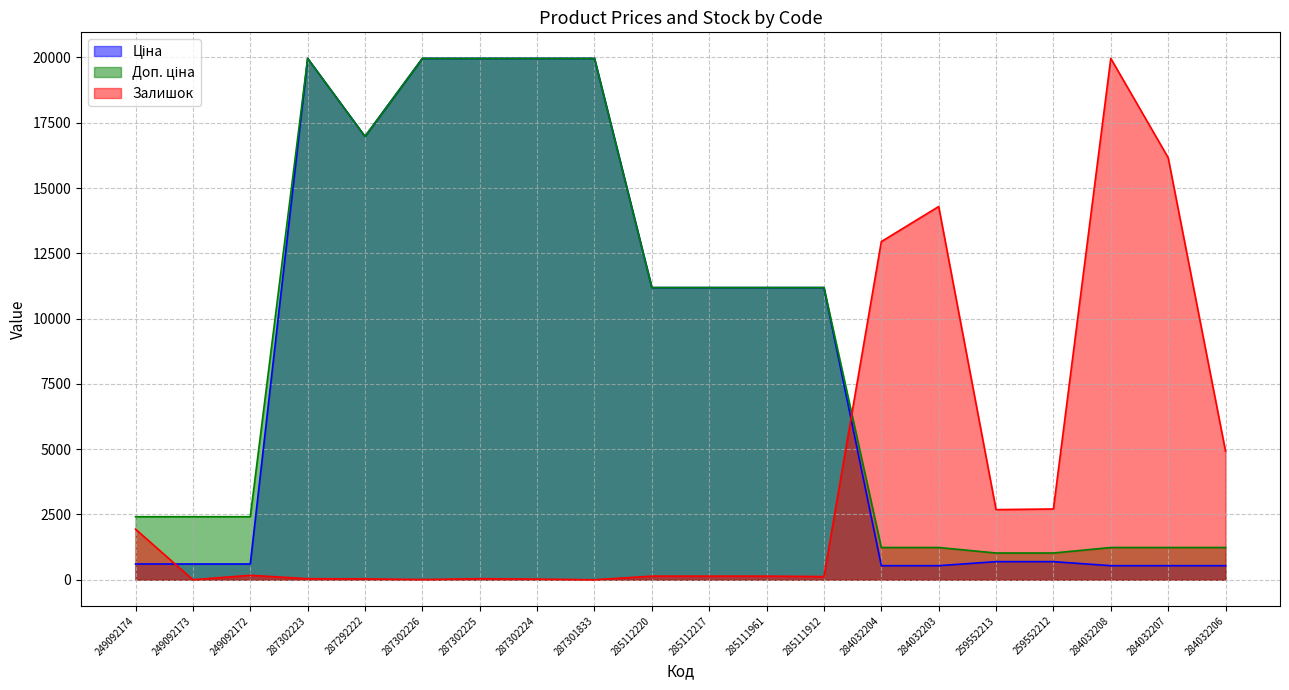

Reading left to right, what are all the values shown in this chart?

Ціна: 249092174=603.7	249092173=603.7	249092172=603.7	287302223=19964.2	287292222=16976.3	287302226=19964.2	287302225=19964.2	287302224=19964.2	287301833=19964.2	285112220=11188.2	285112217=11188.2	285111961=11188.2	285111912=11188.2	284032204=539.0	284032203=539.0	259552213=693.7	259552212=693.7	284032208=539.0	284032207=539.0	284032206=539.0
Доп. ціна: 249092174=2414.8	249092173=2414.8	249092172=2414.8	287302223=19964.2	287292222=16976.3	287302226=19964.2	287302225=19964.2	287302224=19964.2	287301833=19964.2	285112220=11188.2	285112217=11188.2	285111961=11188.2	285111912=11188.2	284032204=1235.4	284032203=1235.4	259552213=1024.6	259552212=1024.6	284032208=1235.4	284032207=1235.4	284032206=1235.4
Залишок: 249092174=1937.0	249092173=0.0	249092172=170.9	287302223=40.7	287292222=32.6	287302226=8.1	287302225=40.7	287302224=24.4	287301833=0.0	285112220=138.4	285112217=138.4	285111961=138.4	285111912=122.1	284032204=12948.6	284032203=14291.5	259552213=2685.8	259552212=2710.2	284032208=19964.2	284032207=16163.4	284032206=4923.9